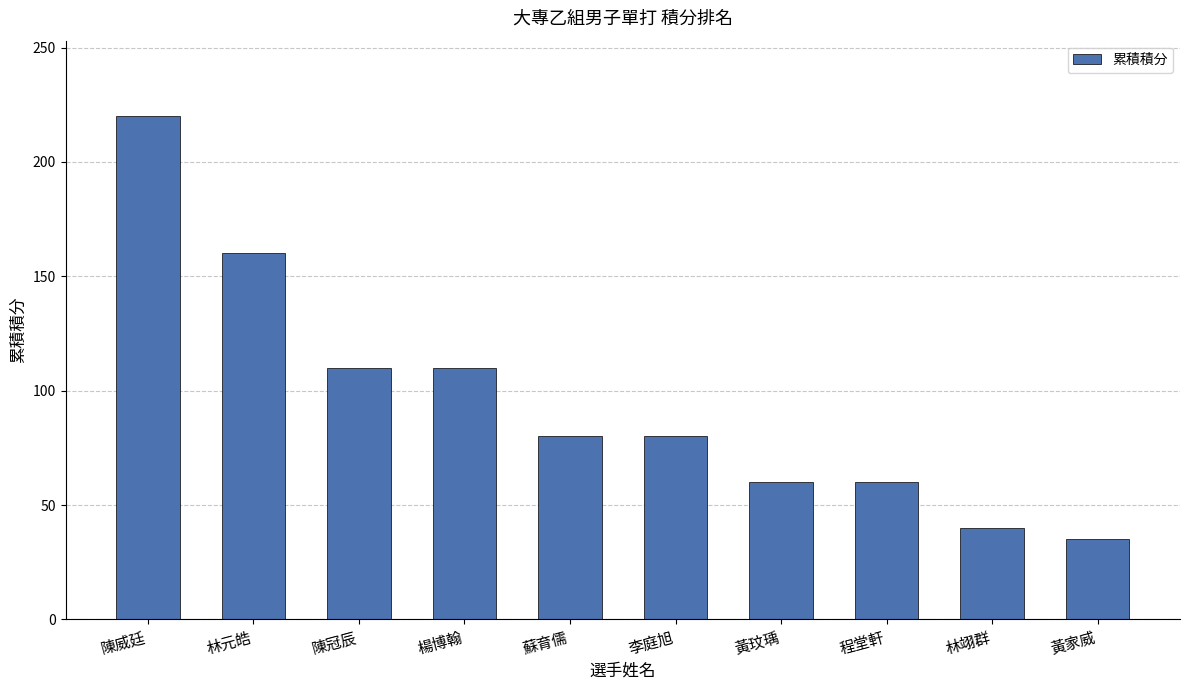

What position from the right is 黃玟瑀?

4